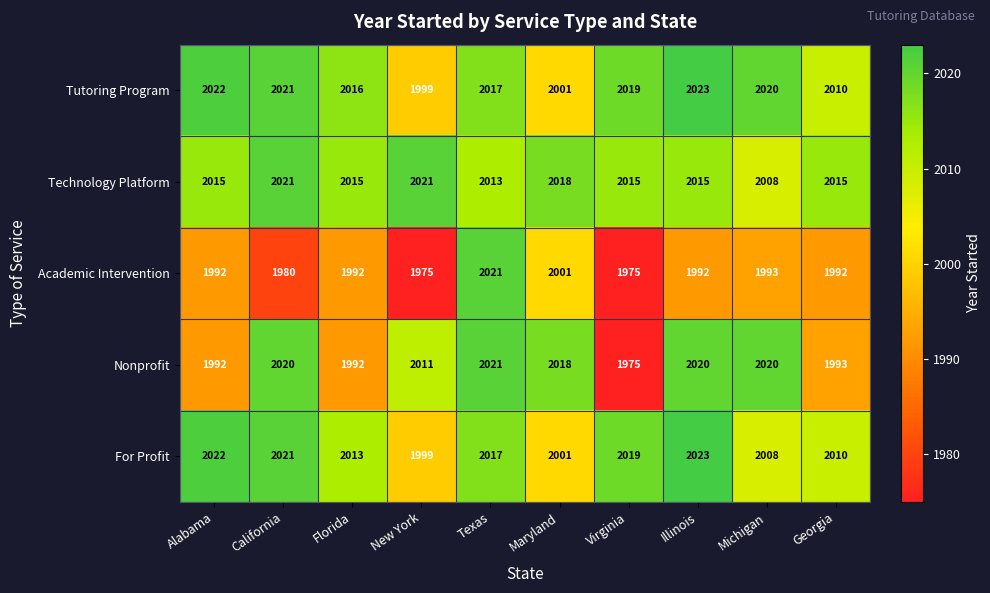

Which series has the largest total across all categories?

Technology Platform